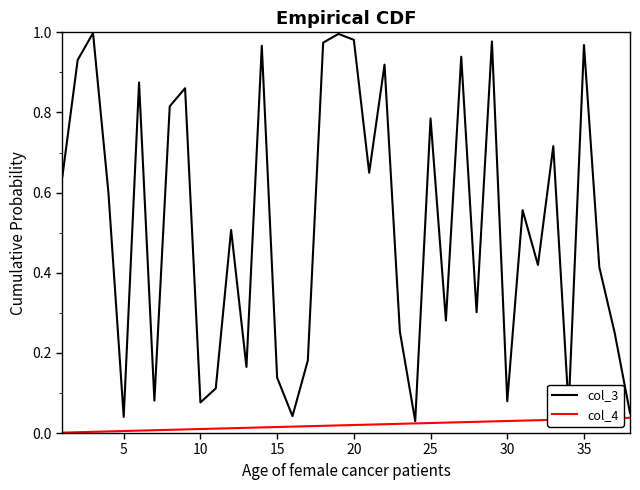

Rank the series by their average value, from highest to lowest.

col_3, col_4